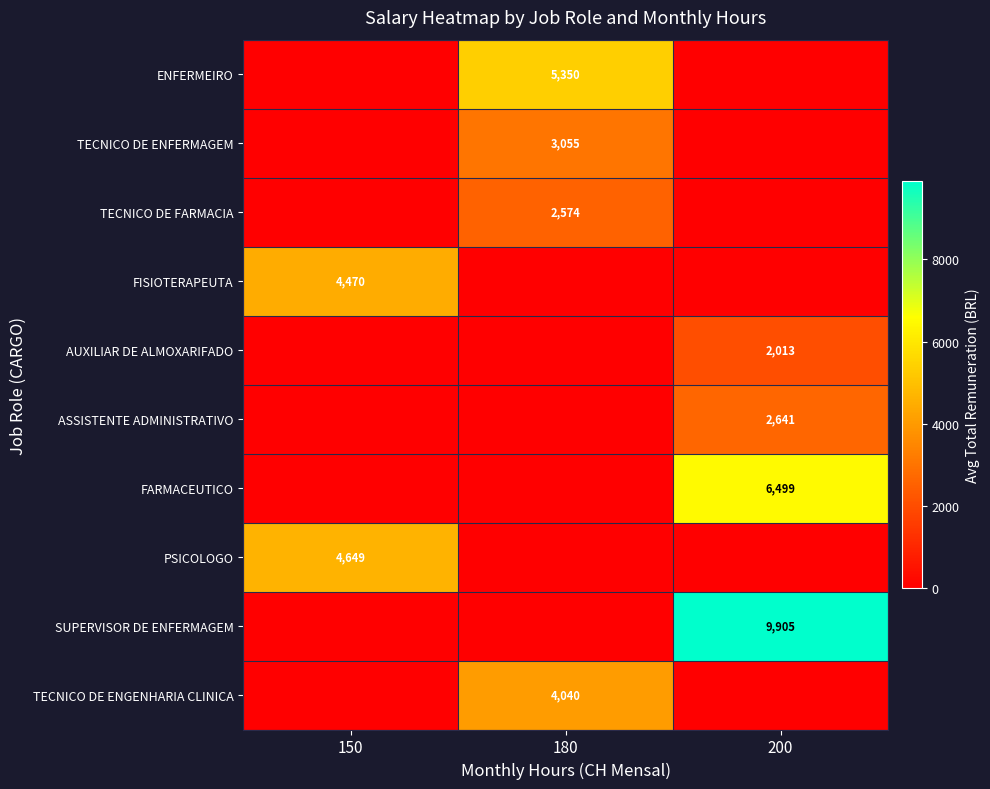

The value of ENFERMEIRO at 180 is 5350. True or false?

True